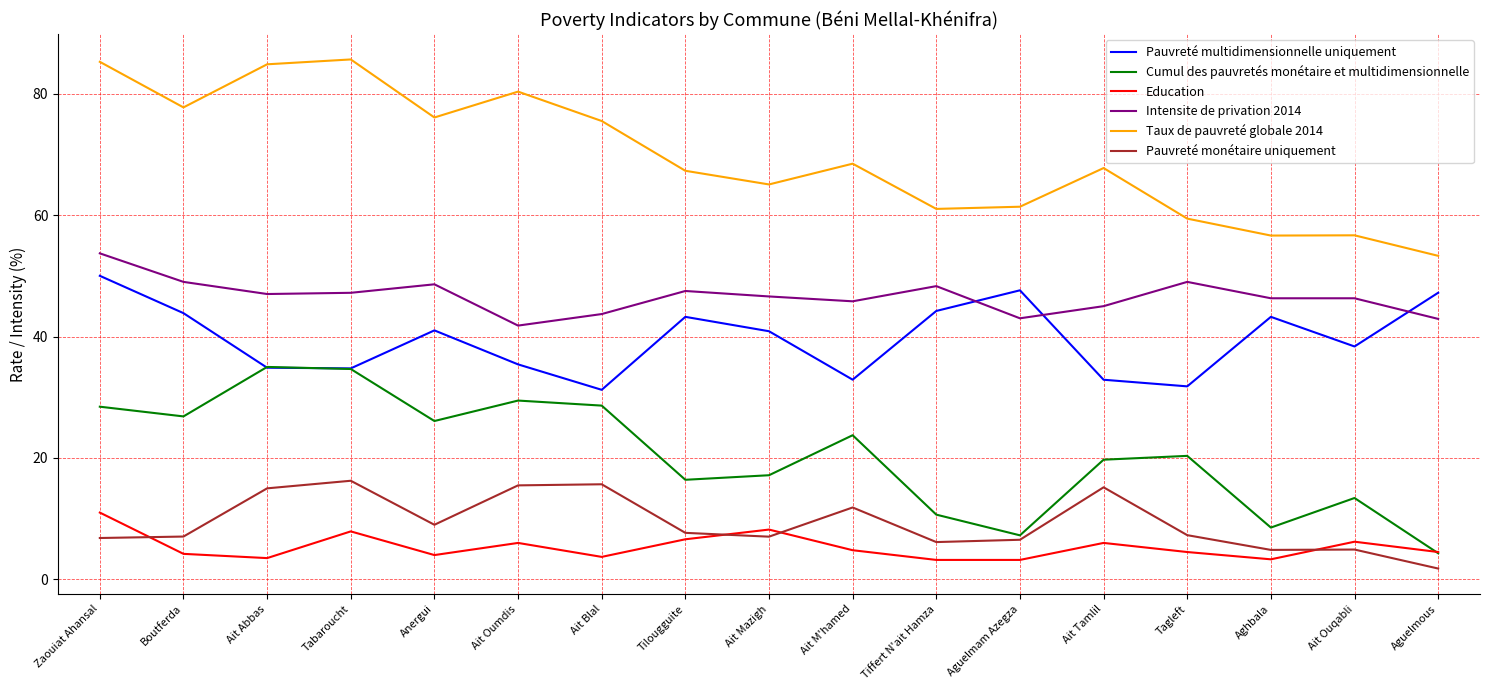

What is the highest value of the Education series?

11.0